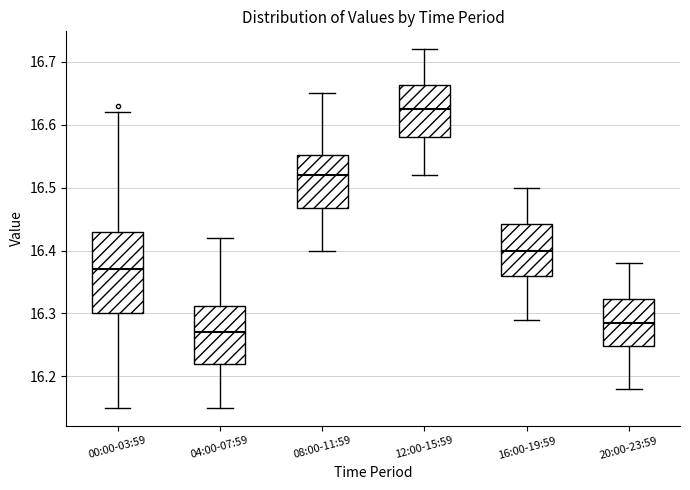

Reading left to right, transcribe this box plot: for each box, give where its median line is, the range the box spans, and where its two whiskers end, as read against the y-axis. The values are not printed on the chart, so give them approximately, as read against the axis.

00:00-03:59: median 16.37, box 16.30 to 16.43, whiskers 16.15 to 16.62
04:00-07:59: median 16.27, box 16.22 to 16.31, whiskers 16.15 to 16.42
08:00-11:59: median 16.52, box 16.47 to 16.55, whiskers 16.40 to 16.65
12:00-15:59: median 16.63, box 16.58 to 16.66, whiskers 16.52 to 16.72
16:00-19:59: median 16.40, box 16.36 to 16.44, whiskers 16.29 to 16.50
20:00-23:59: median 16.29, box 16.25 to 16.32, whiskers 16.18 to 16.38